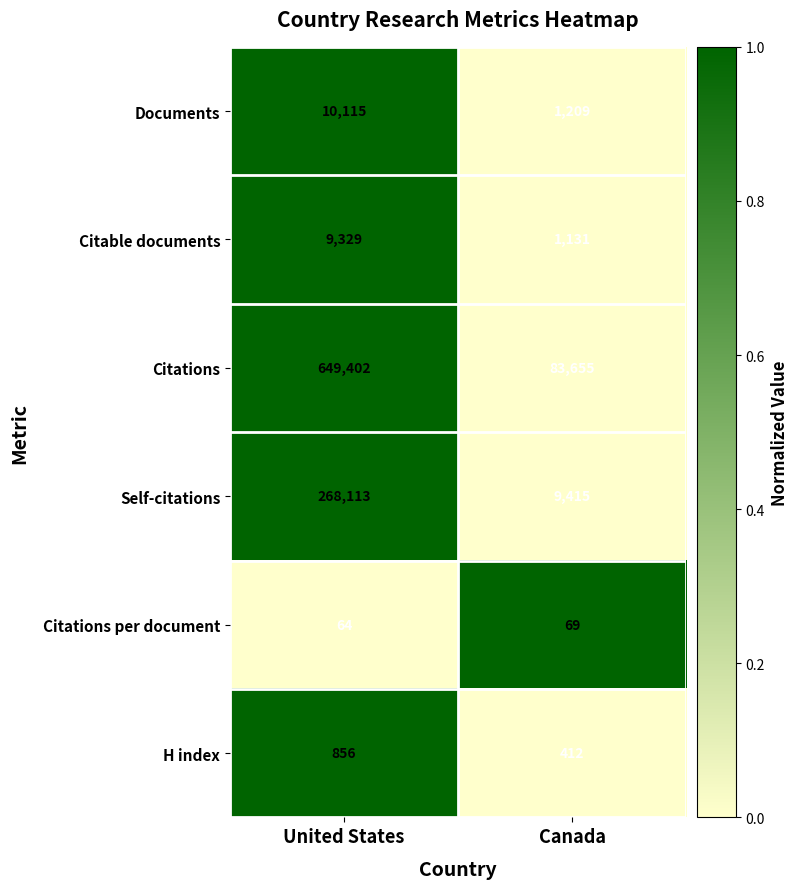

What is the sum of all Self-citations values?

277528